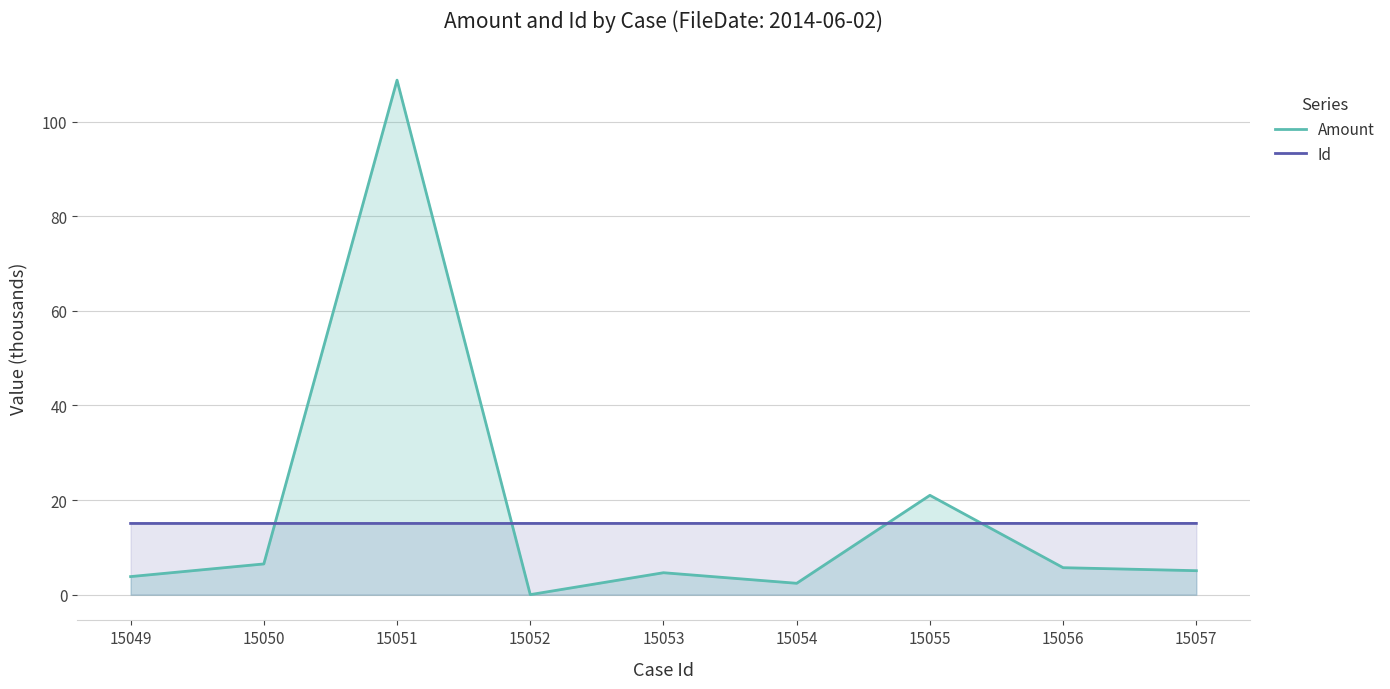

Count the Id values in the range 15 to 16.

9